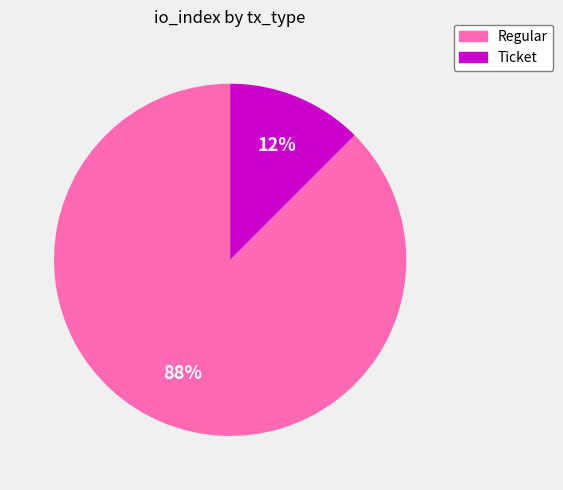

To the nearest percent, what is the combined percentage of Ticket and Regular?

100%